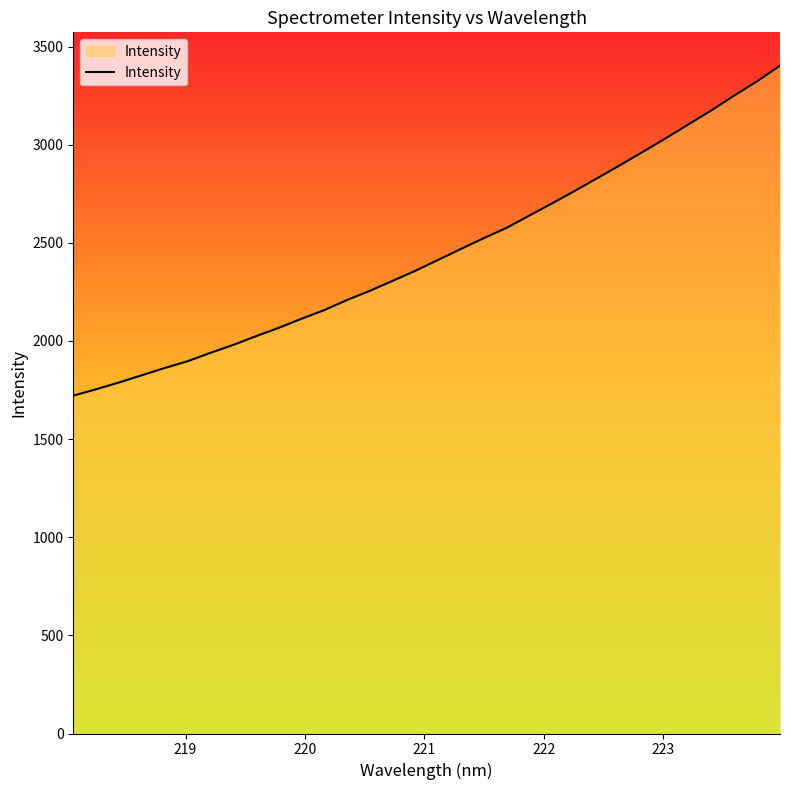

What is the smallest value displayed?

1721.5